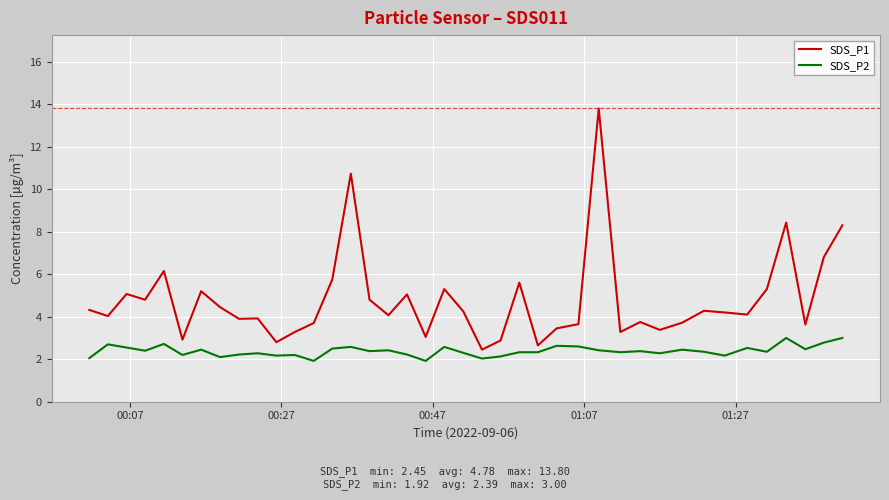

List the series in order of their overall mean, highest first.

SDS_P1, SDS_P2